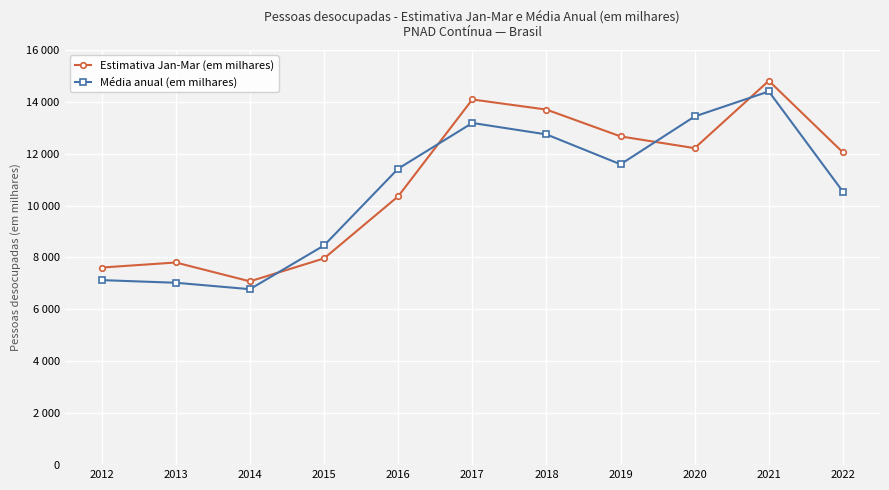

At how many categories does at least one series exceed 8689?

7